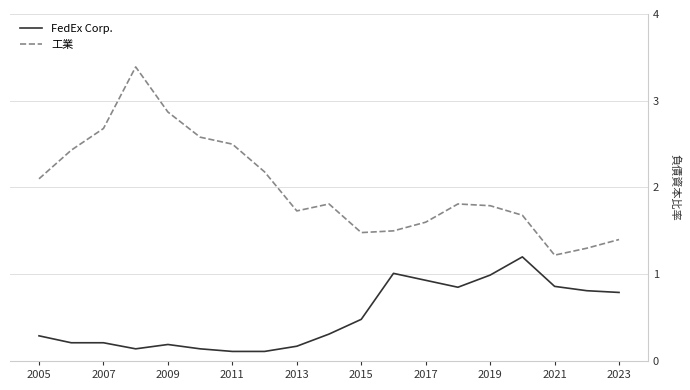

Rank the series by their average value, from highest to lowest.

工業, FedEx Corp.